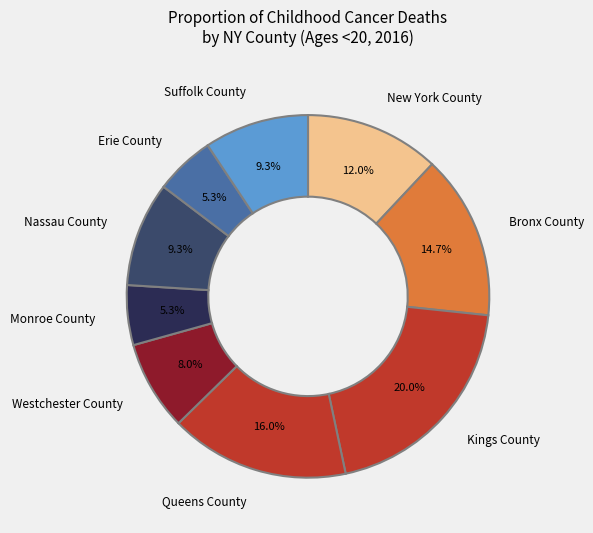

Which slice is the largest?

Kings County